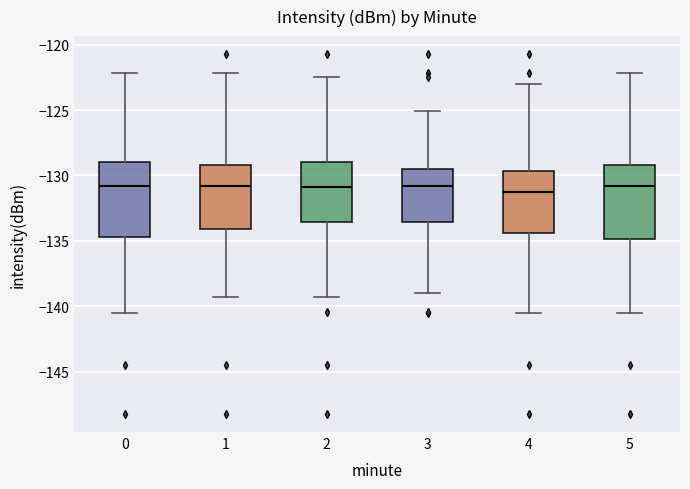

Where does the median line of the box at x = 5 sit on the y-axis? The values are not printed on the chart, so give them approximately, as read against the axis.

-131.0